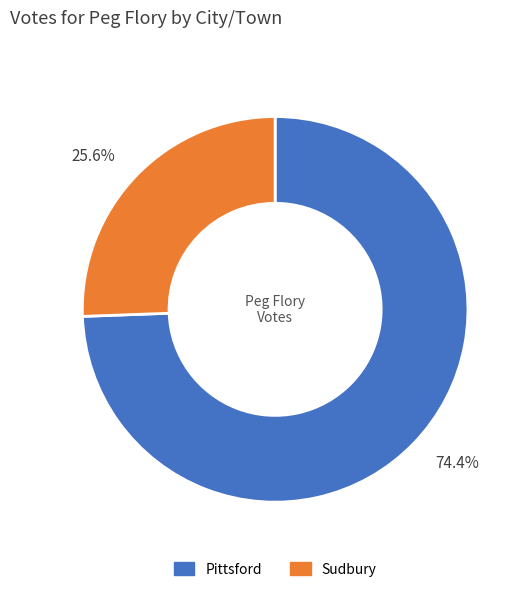

To the nearest percent, what is the difference between the largest and smallest slice percentages?

49%